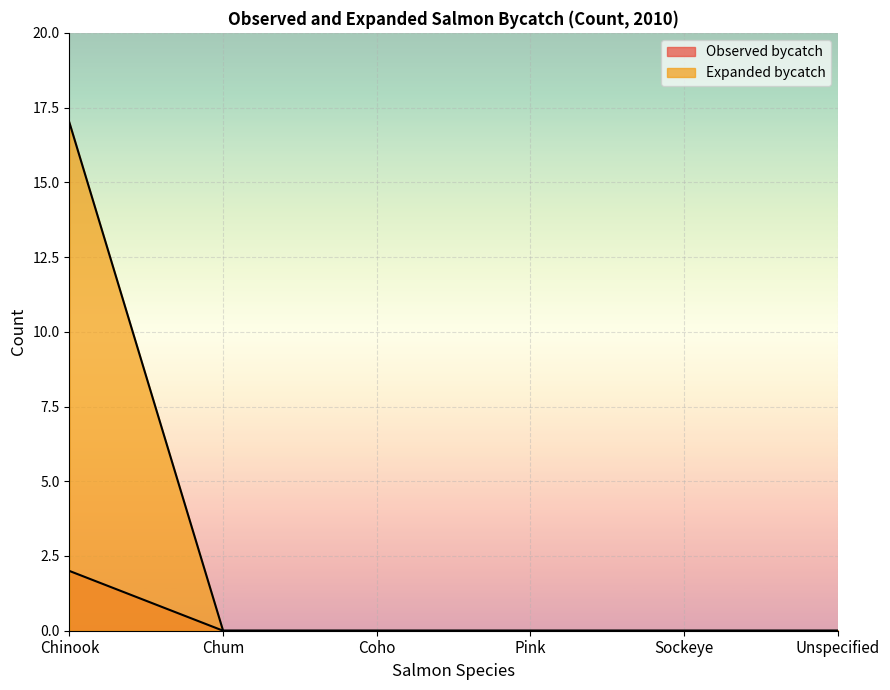

List the series in order of their overall mean, highest first.

Expanded bycatch, Observed bycatch